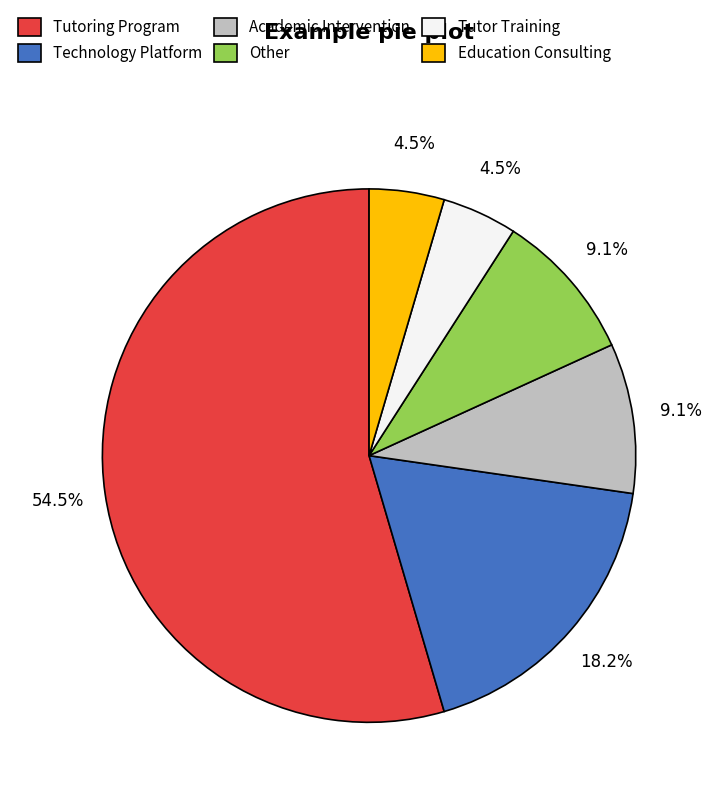

Does Other represent more than half of the total?

No